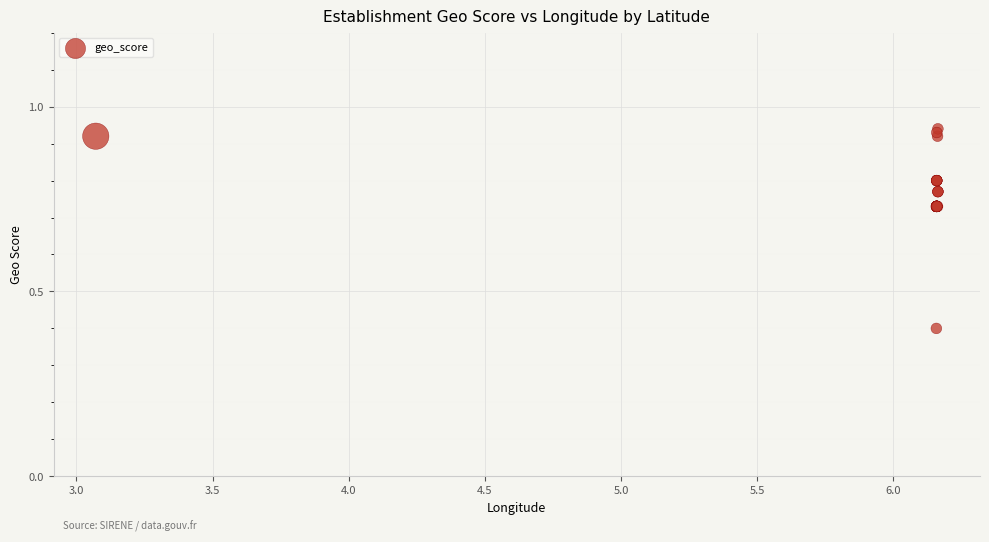

What Y value in the scatter plot is closest to 0?

0.4